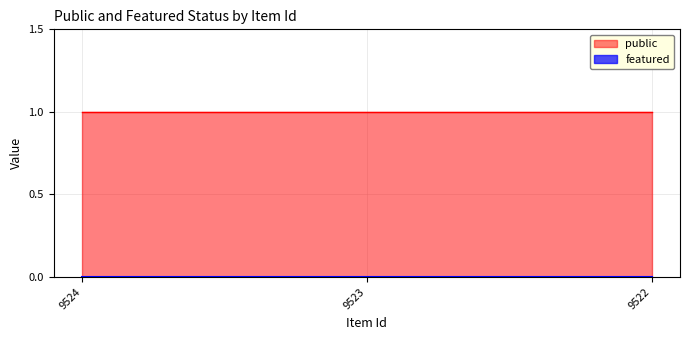

Which series has the largest range (max minus min)?

public